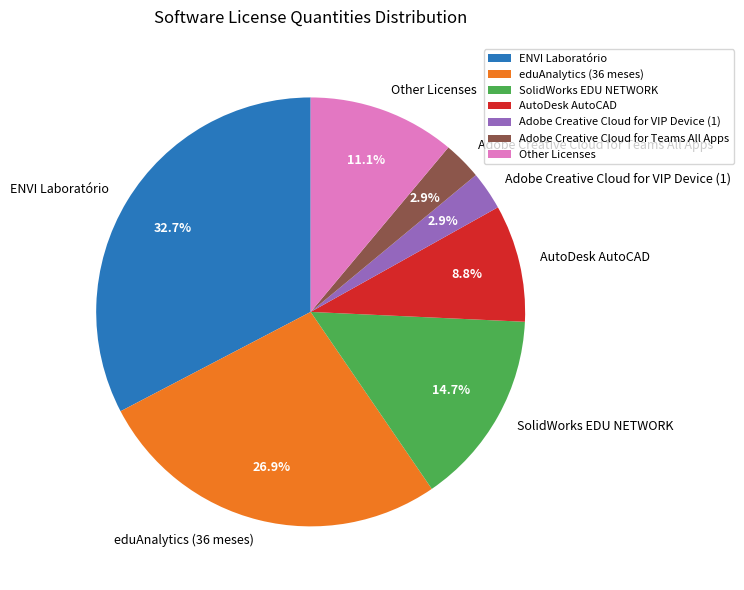

How much of the chart is everything except AutoDesk AutoCAD?

91.2%